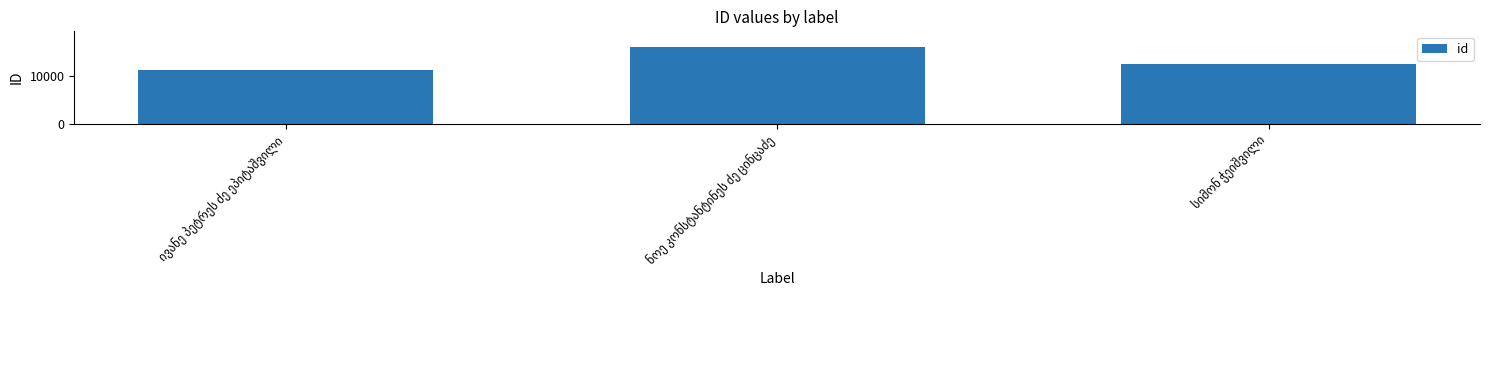

What is the difference between the maximum and minimum values?

4975